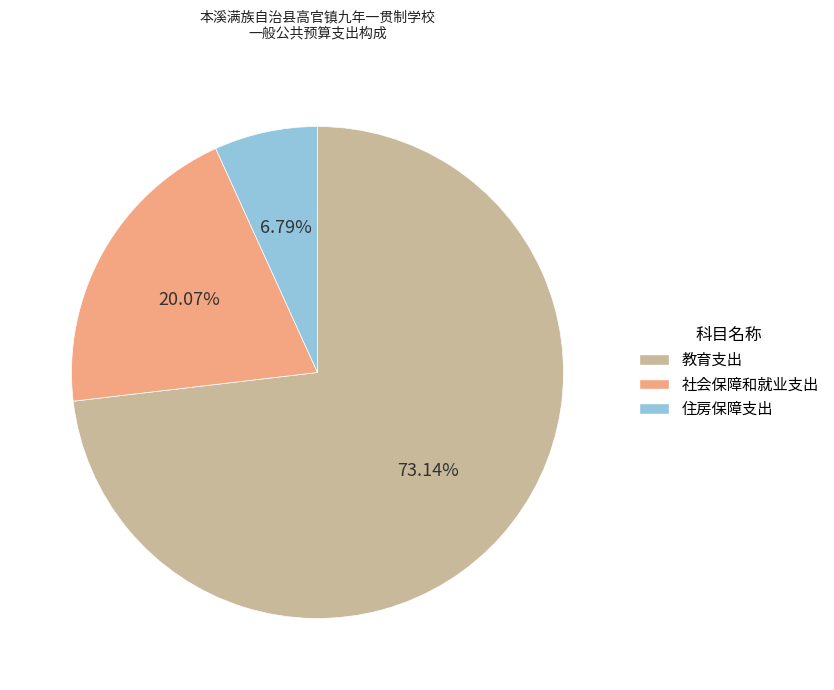

How many slices are in this pie chart?

3